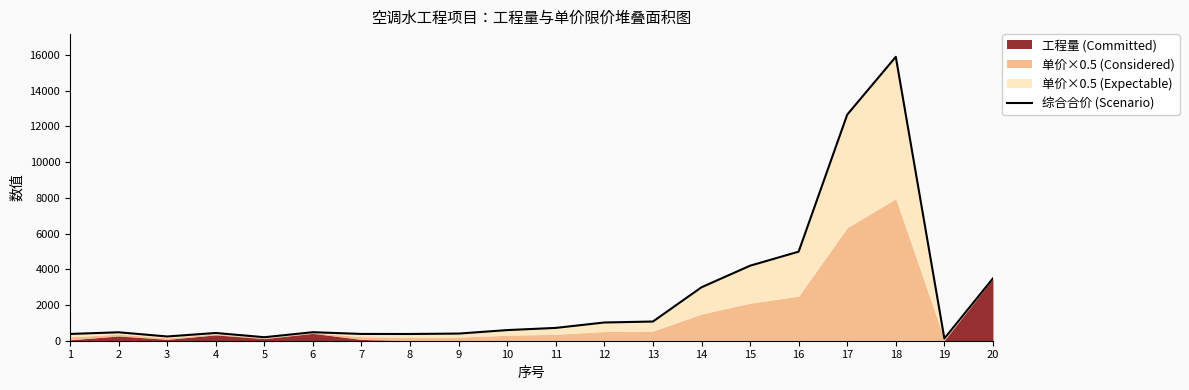

Which has a higher value, 15 or 12?

15